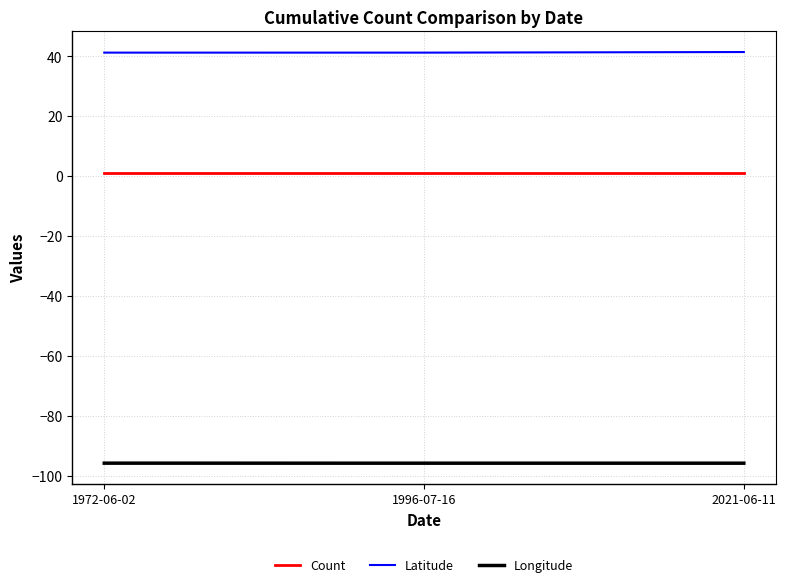

How many lines are shown in the chart?

3